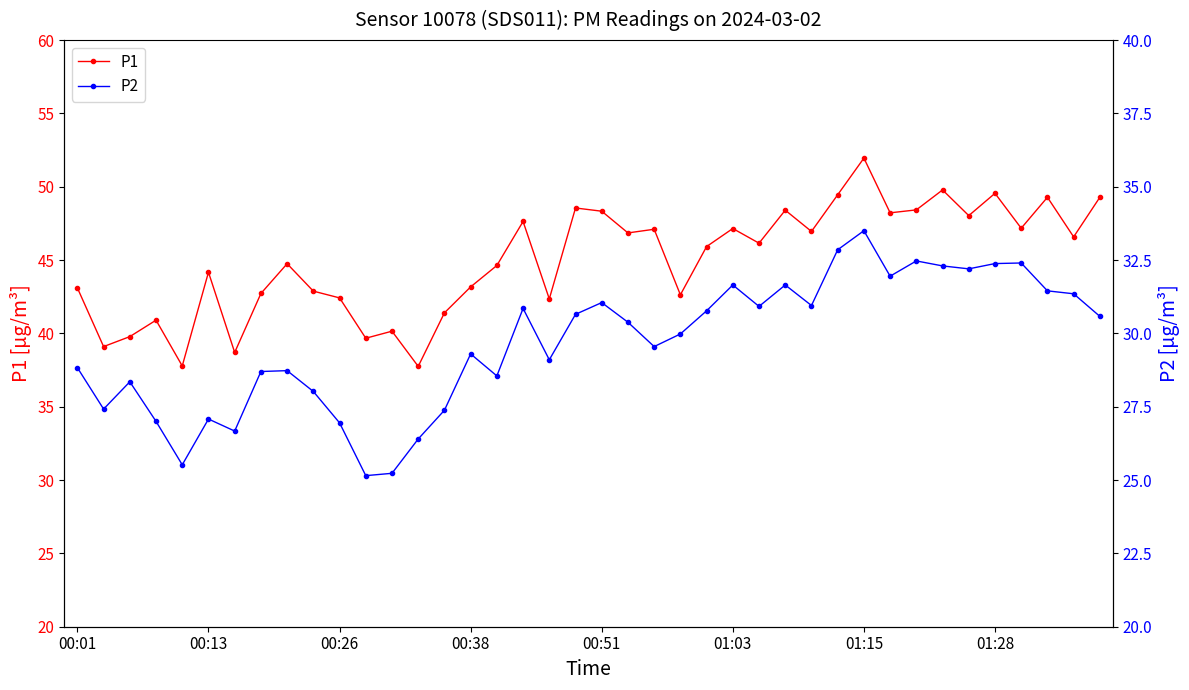

The value of P2 at 11 is 12.8. True or false?

False